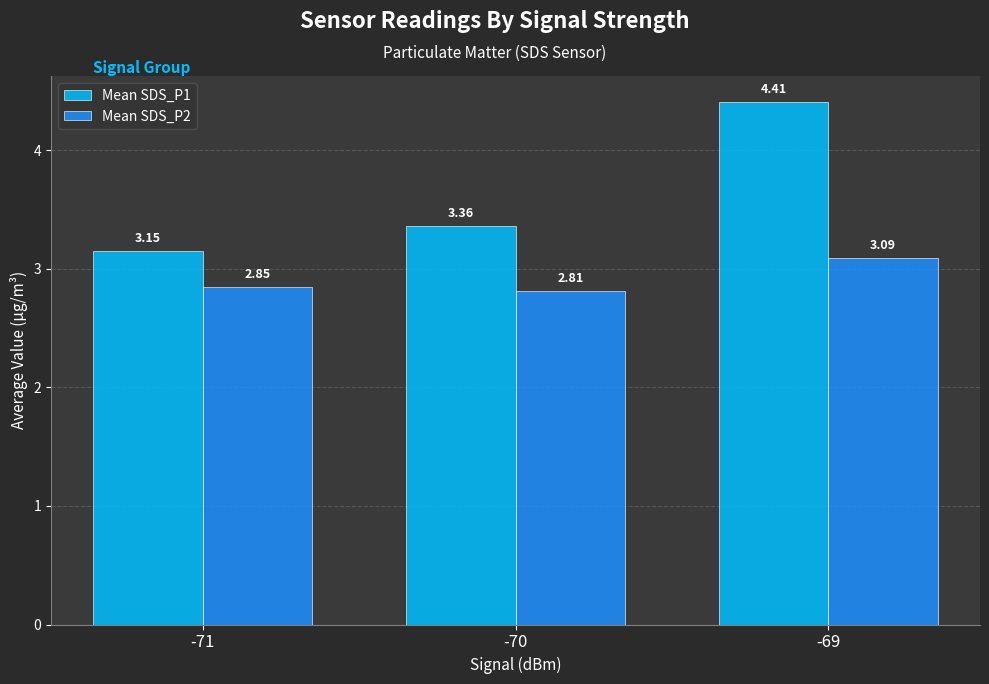

At -69, list the series in order from smallest to largest.

Mean SDS_P2, Mean SDS_P1